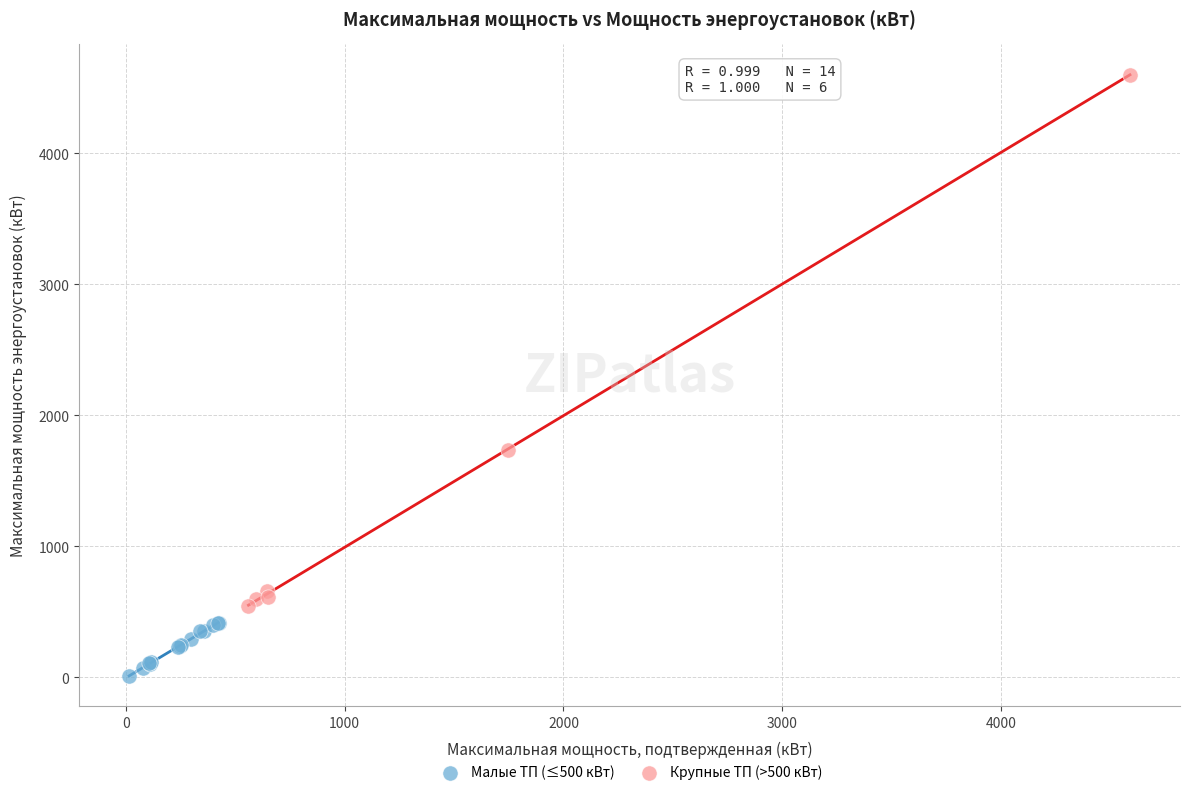

Which series reaches the maximum Y coordinate?

Крупные ТП (>500 кВт)